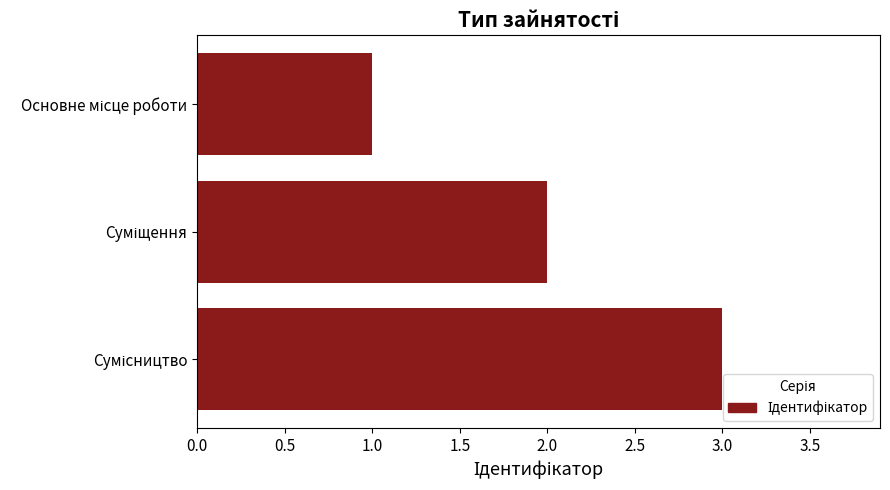

What is the sum of all values?

6